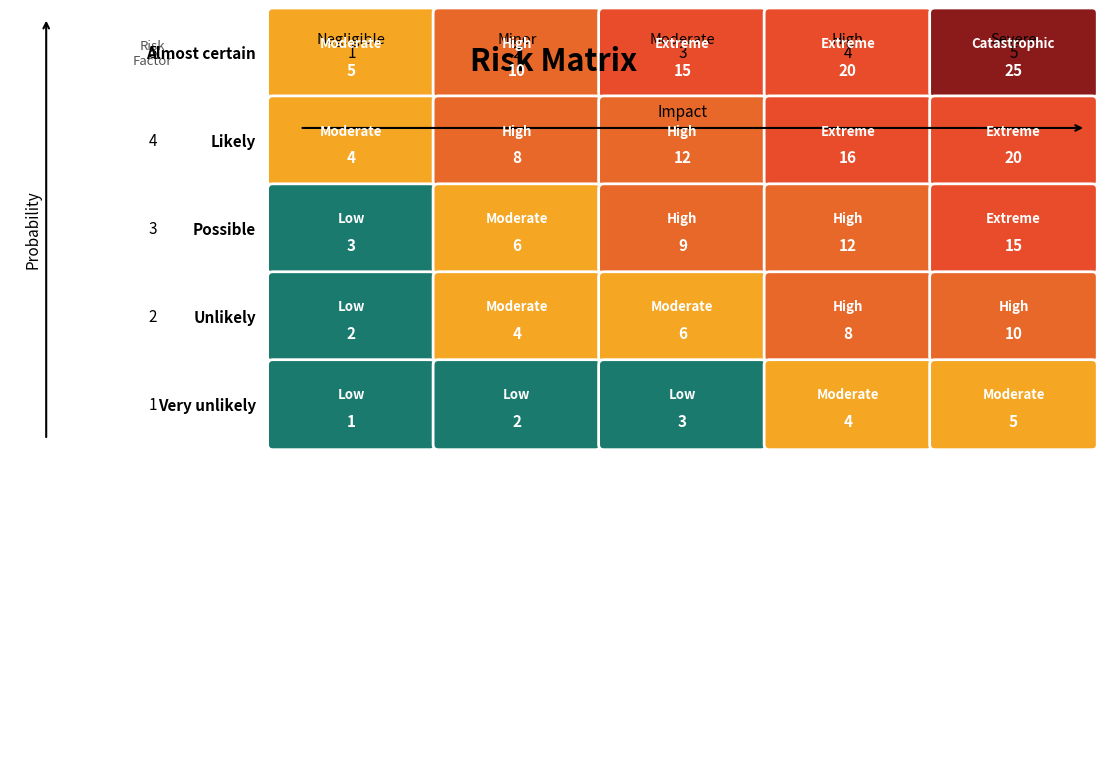

Reading left to right, what are all the values shown in this chart?

Almost certain: 5	10	15	20	25
Likely: 4	8	12	16	20
Possible: 3	6	9	12	15
Unlikely: 2	4	6	8	10
Very unlikely: 1	2	3	4	5